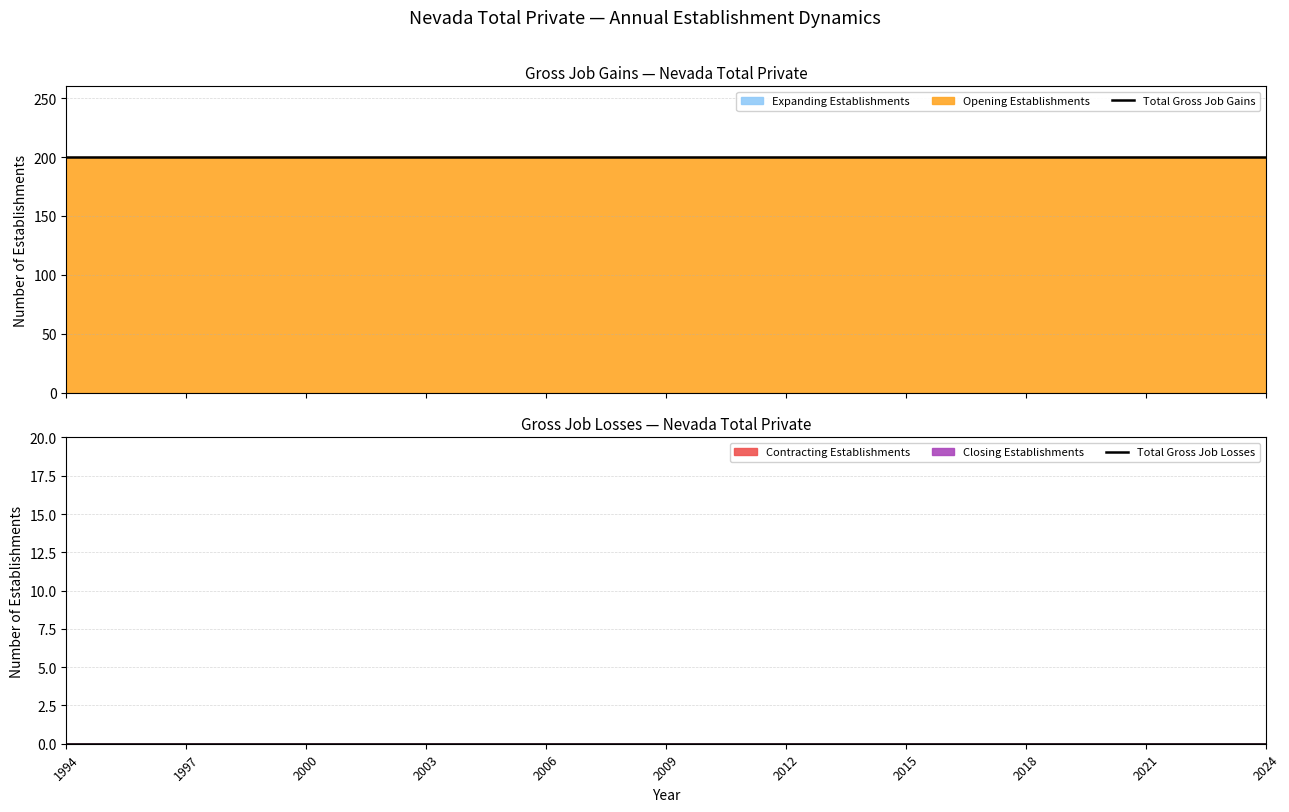

Is it true that Total Gross Job Gains equals 128 at 2024?

False